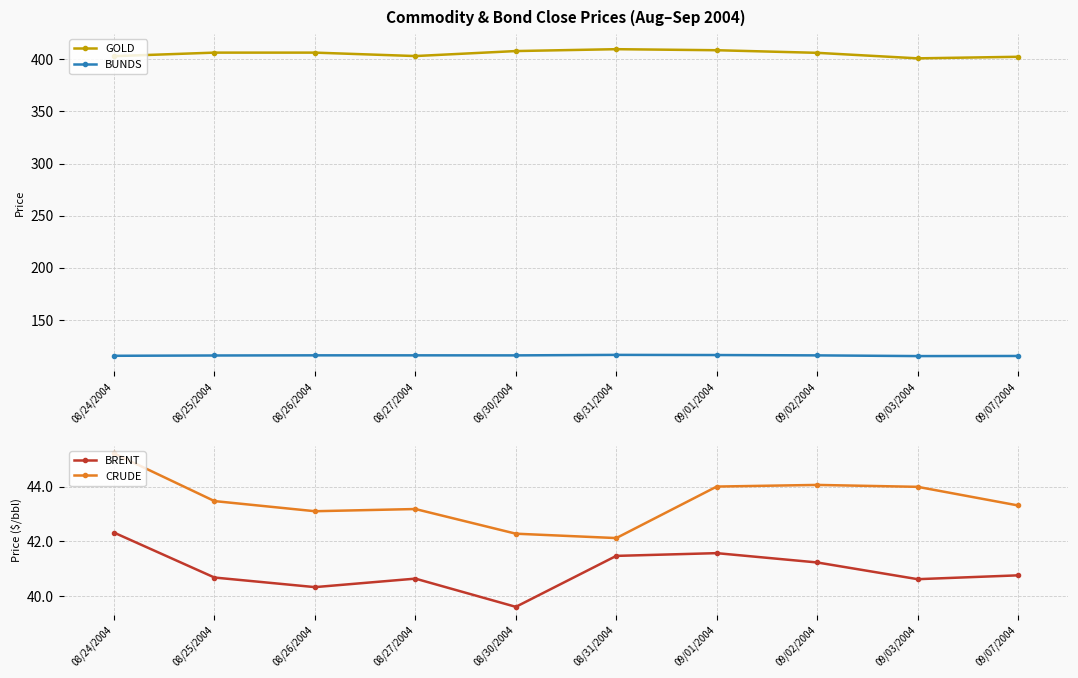

How many distinct data groups are displayed?

4